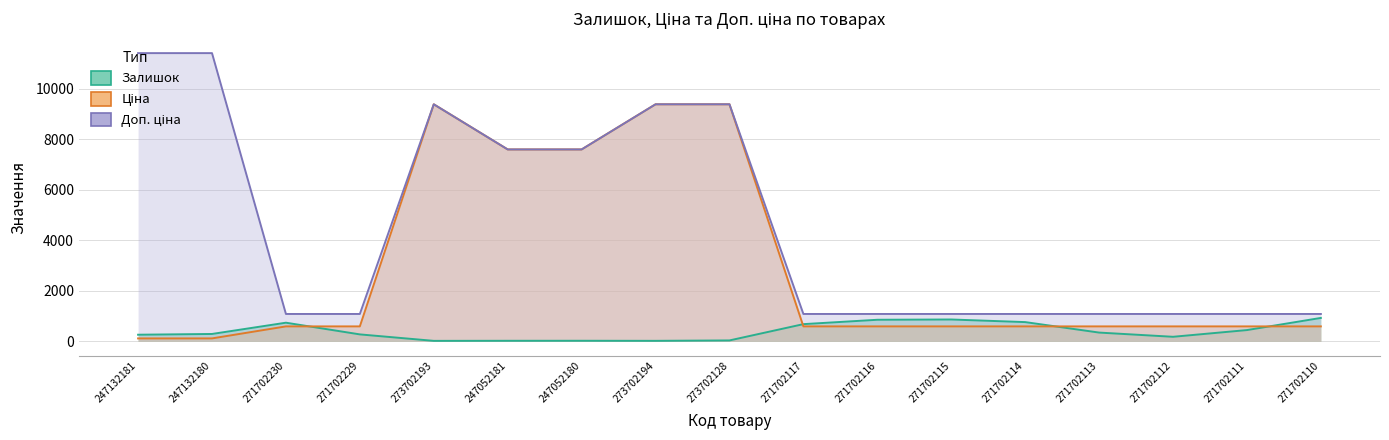

What position from the right is 271702110?

1